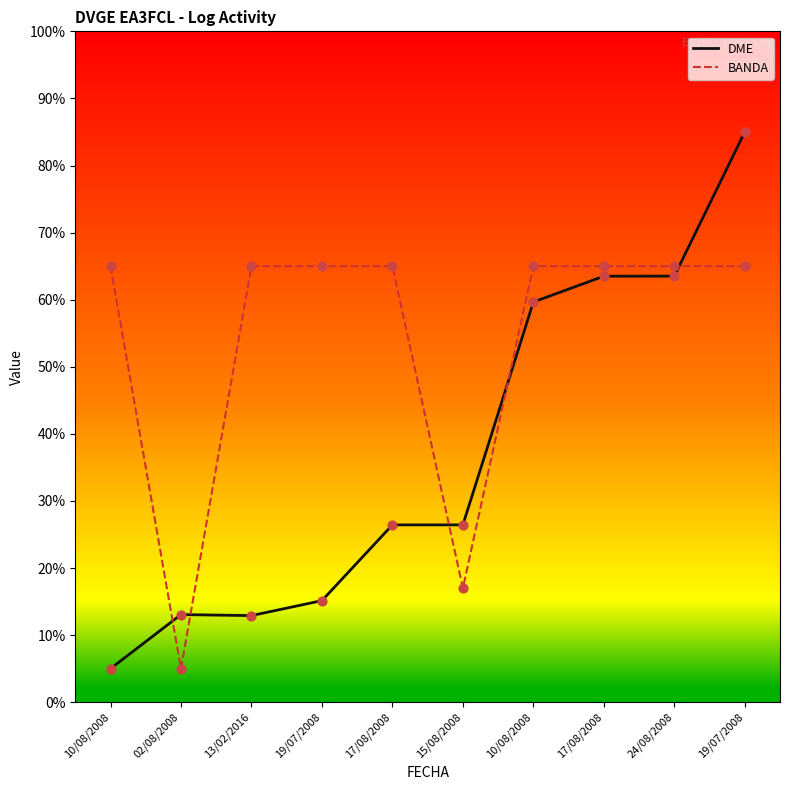

Which series has the largest total across all categories?

BANDA